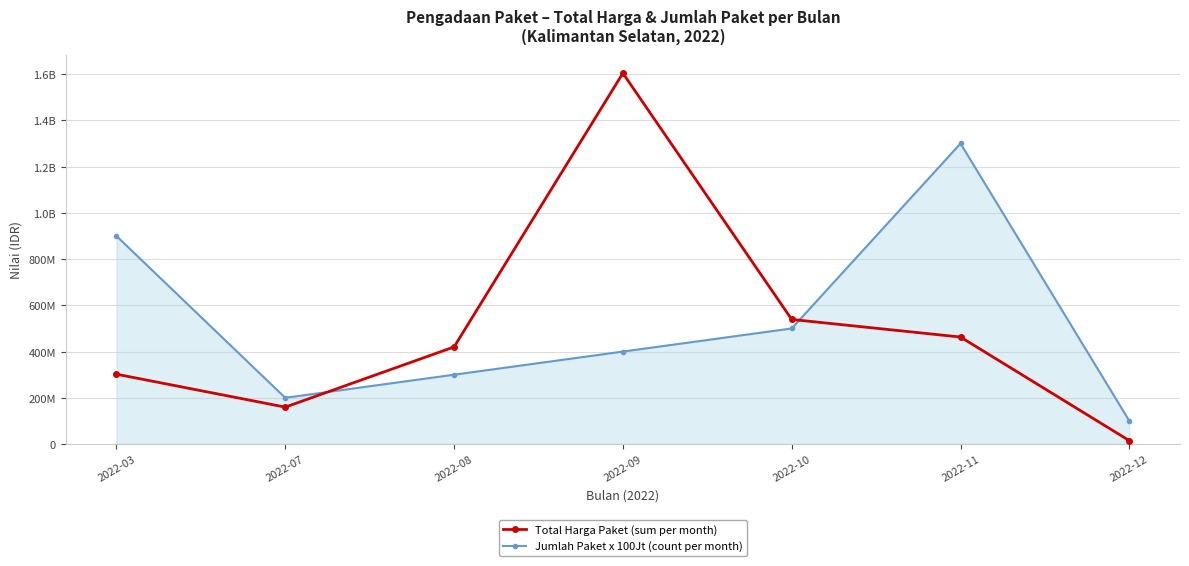

What are all the series names shown in the legend?

Total Harga Paket (sum per month), Jumlah Paket x 100Jt (count per month)